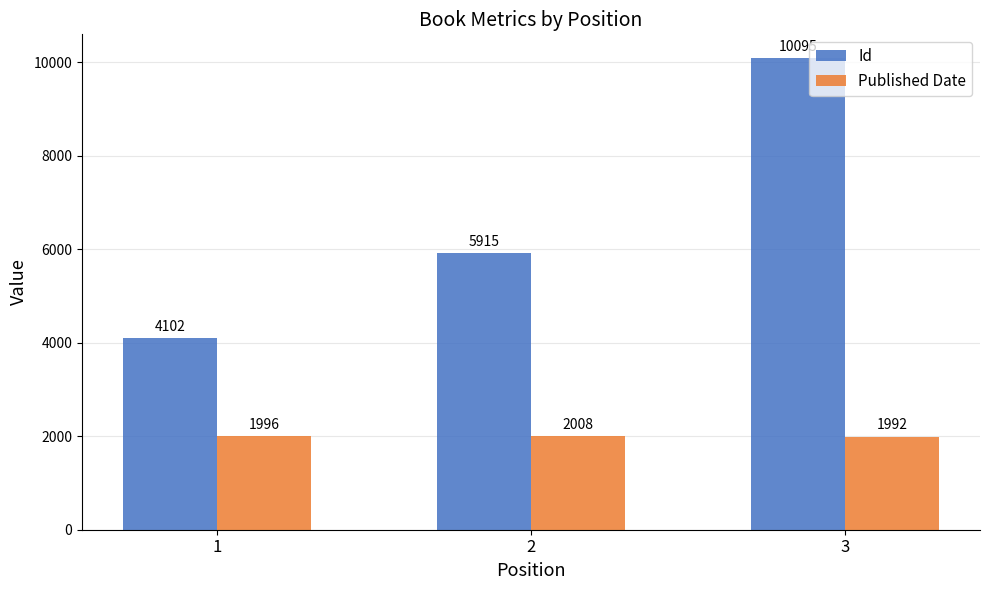

What is the difference between the maximum and second lowest values in the Published Date series?

12